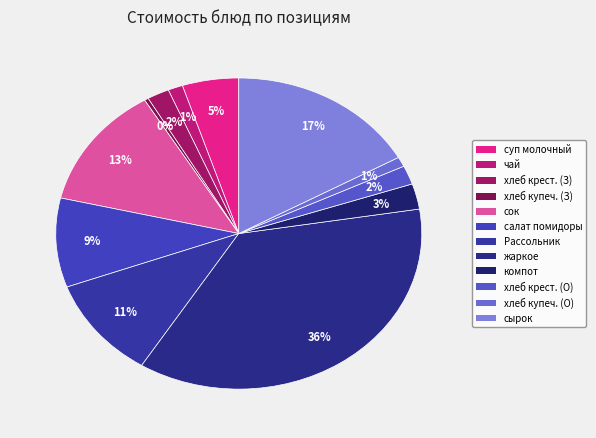

Count the number of slices in the pie.

12